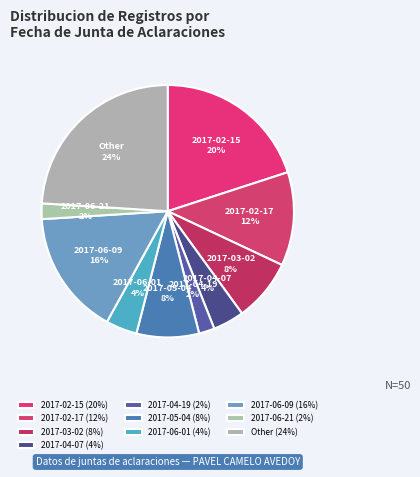

To the nearest percent, what percentage of the pie is 2017-02-17?

12%